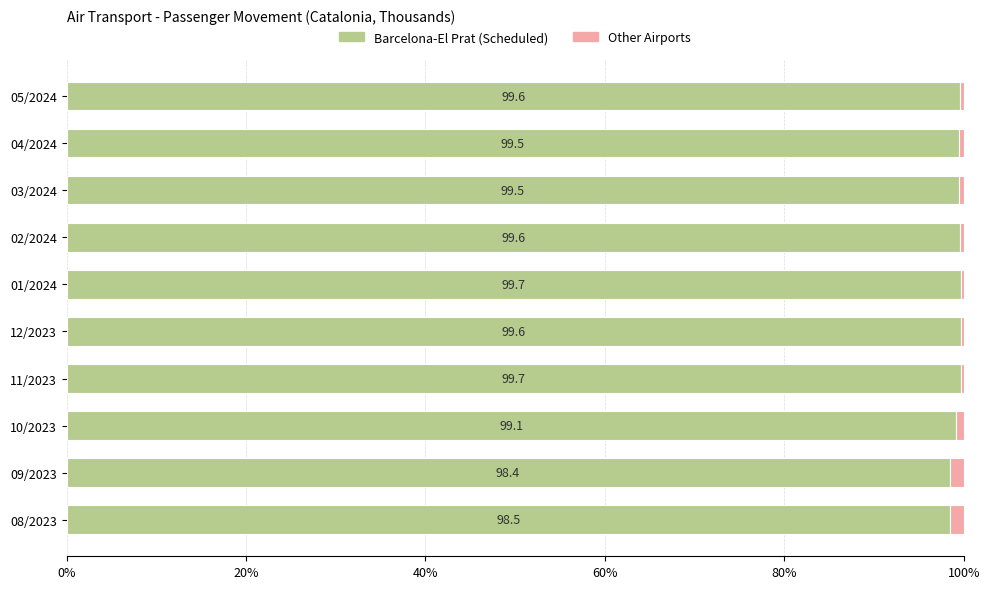

True or false: Barcelona-El Prat (Scheduled) has a value of 139.8 at 10/2023.

False